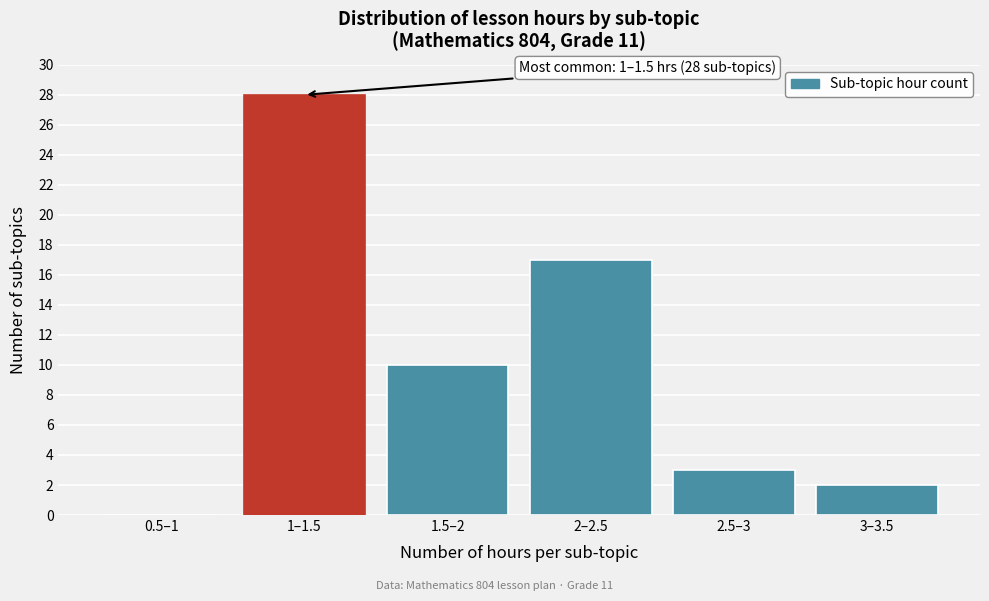

Reading left to right, transcribe all the data shown in this chart.

0.5–1=0	1–1.5=28	1.5–2=10	2–2.5=17	2.5–3=3	3–3.5=2